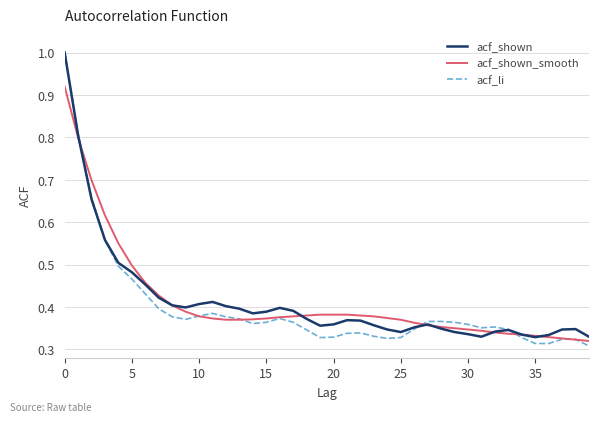

Which series has the widest spread of values?

acf_li